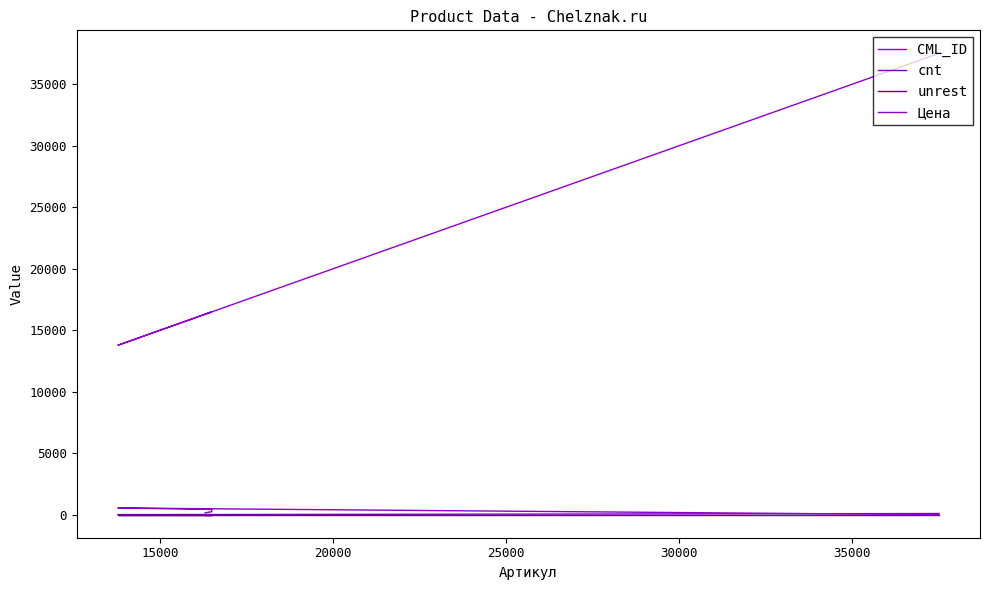

Is this an area chart (filled region under the line)?

No